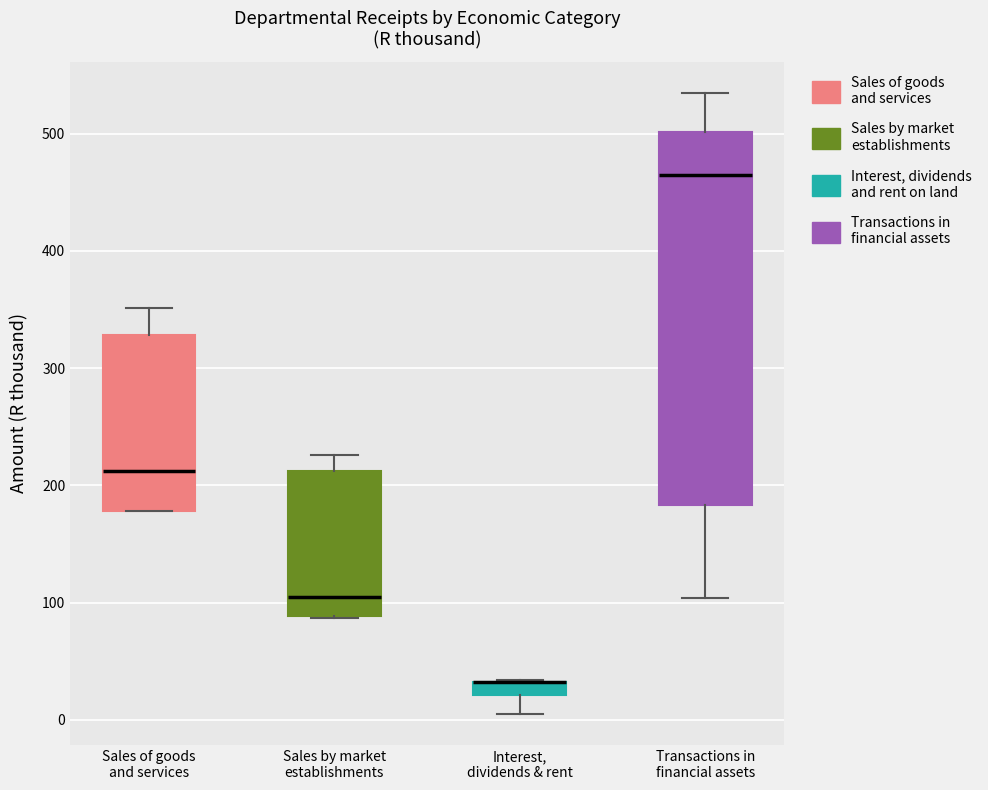

Which box is the tallest, from its lower edge to its upper edge?

Transactions in financial assets